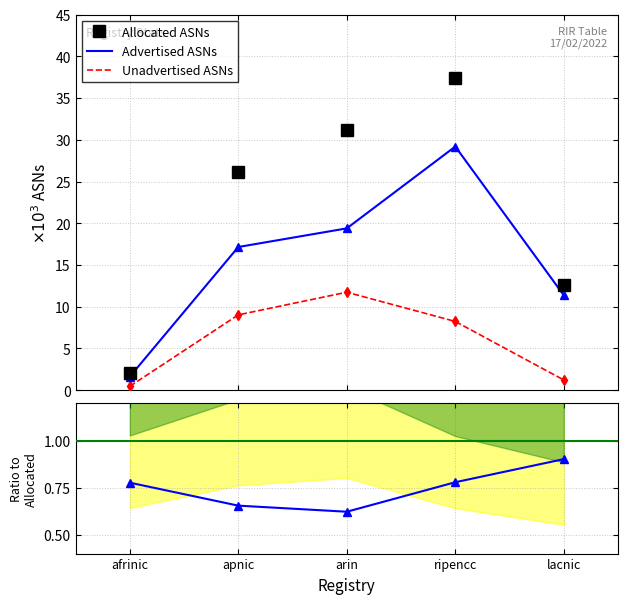

Between ripencc and lacnic, which series saw the biggest shift?

Allocated ASNs